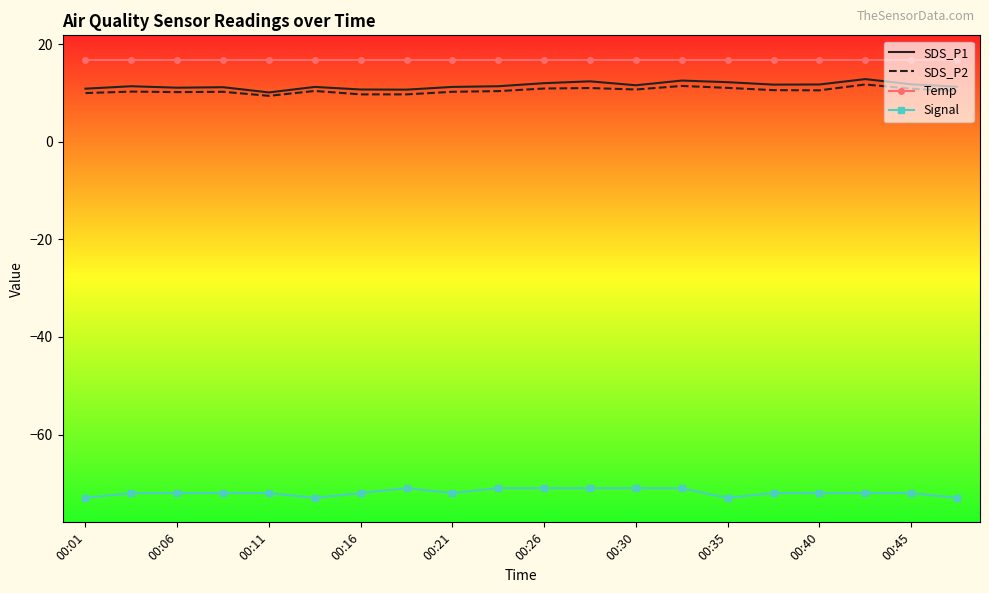

True or false: Signal and SDS_P2 cross at least once.

False